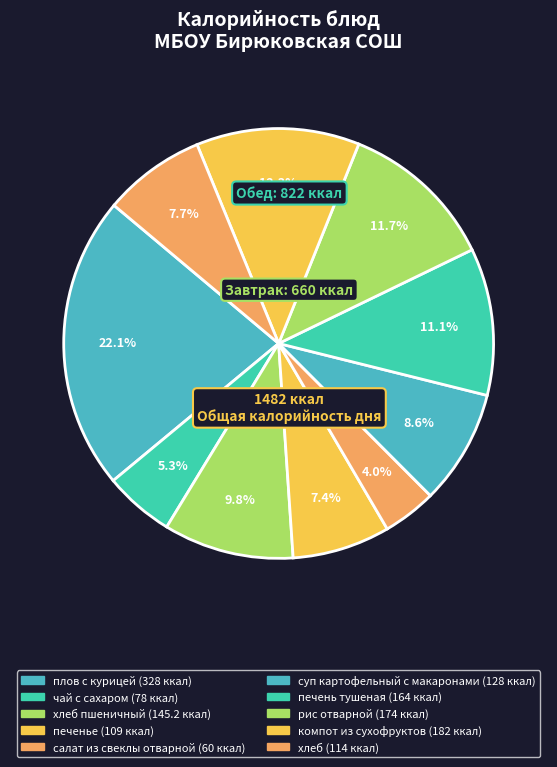

How many segments does this pie chart have?

10